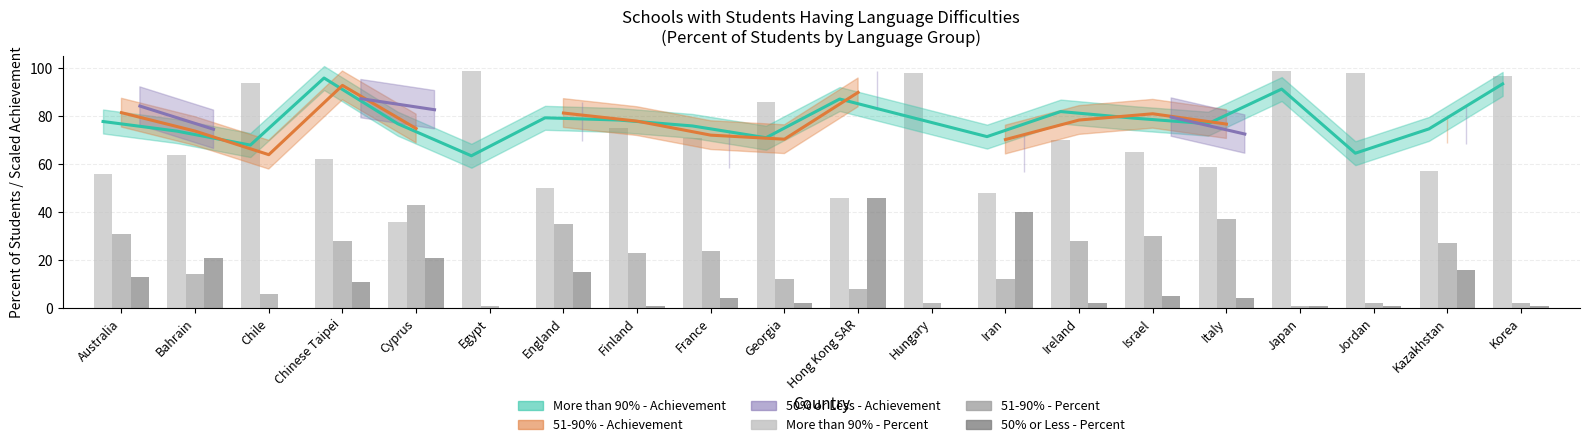

Are the bars grouped side by side (vs. stacked)?

Yes